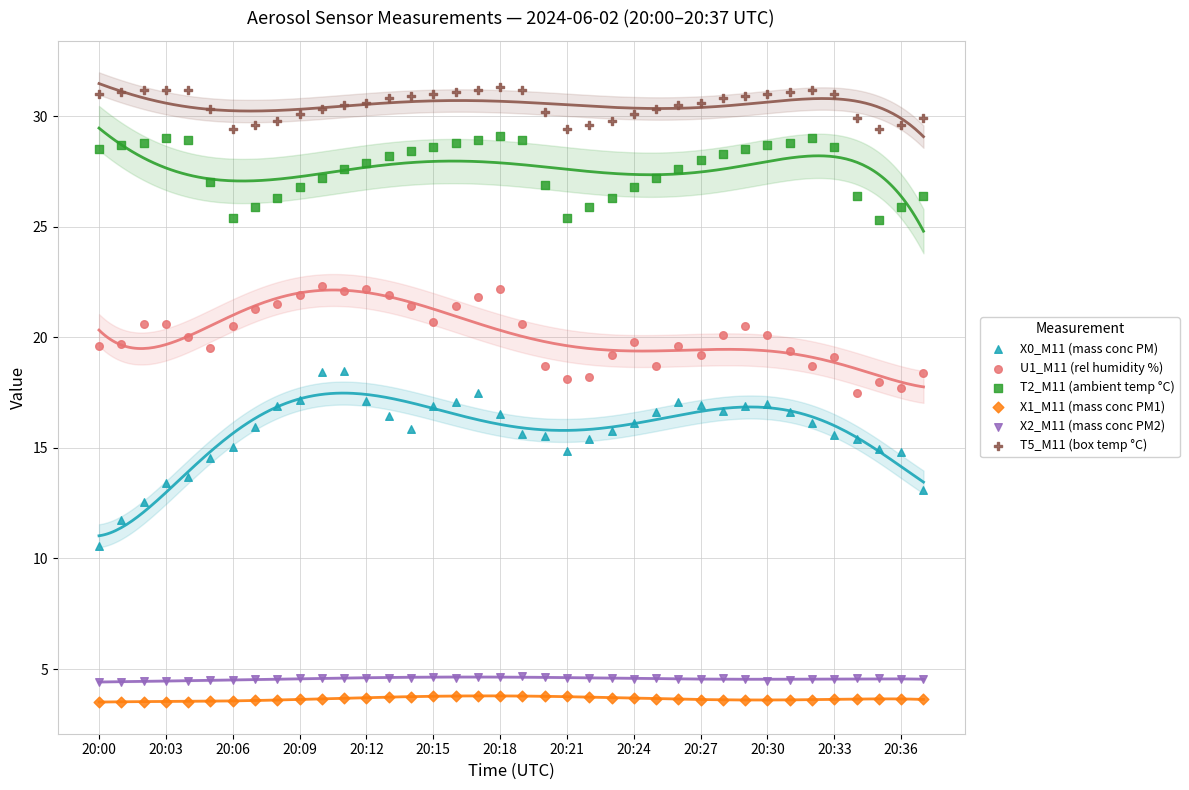

Which series has the widest spread of Y values?

X0_M11 (mass conc PM)